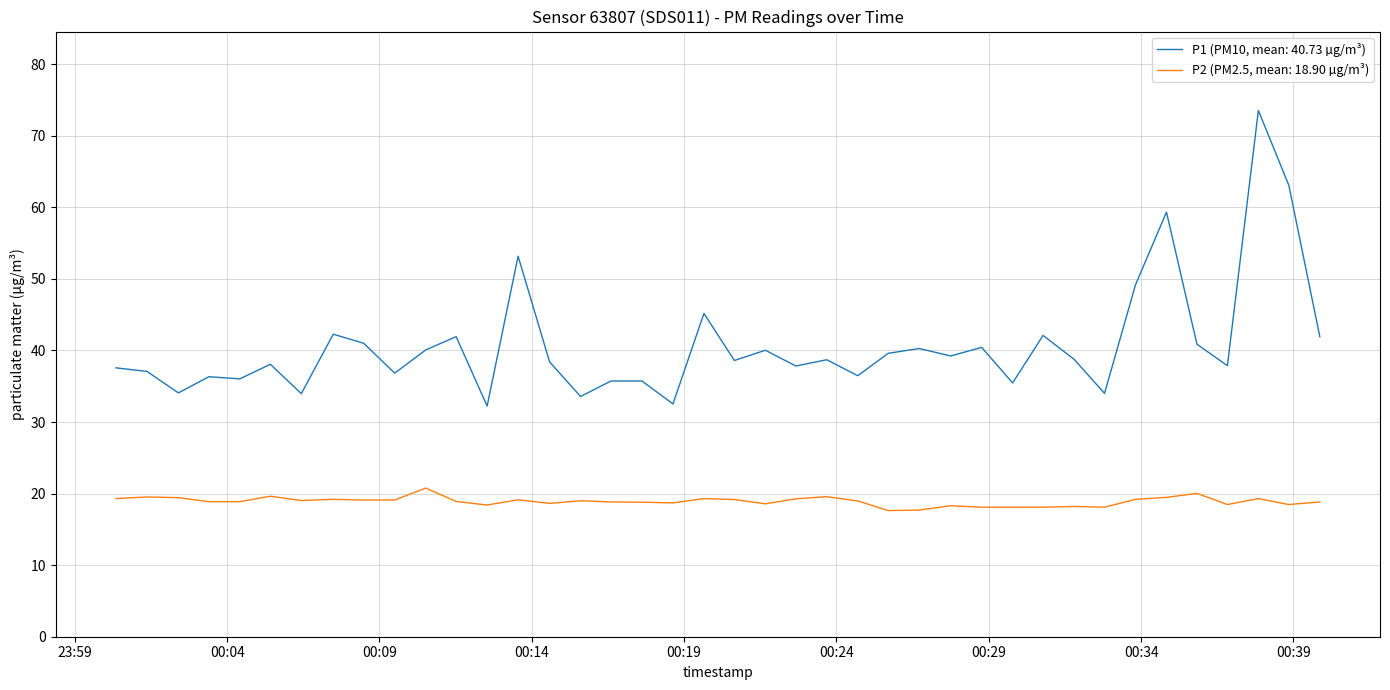

Which series has the largest range (max minus min)?

P1 (PM10, mean: 40.73 µg/m³)